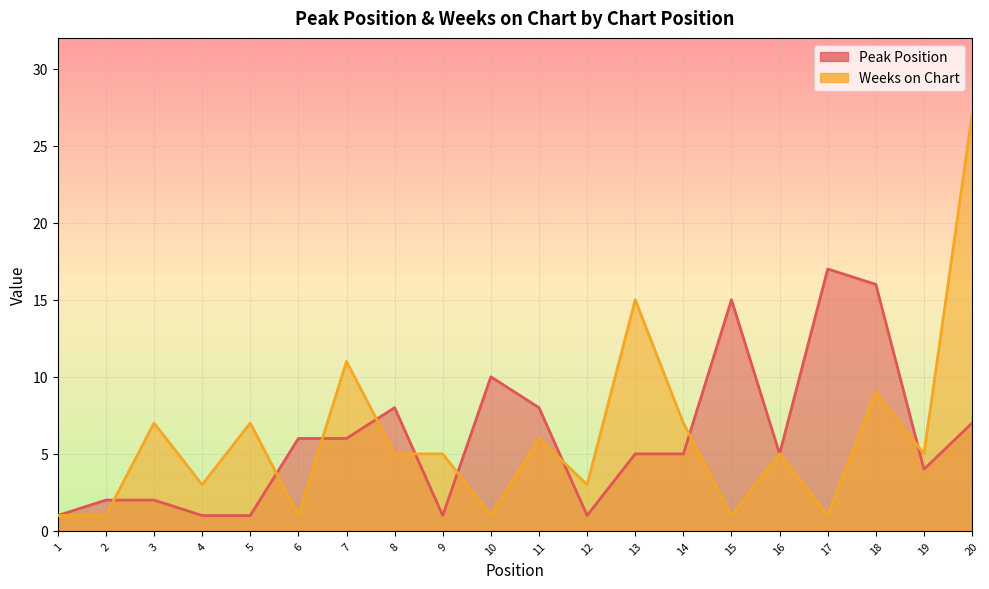

At which category does Peak Position reach its first local peak?

8